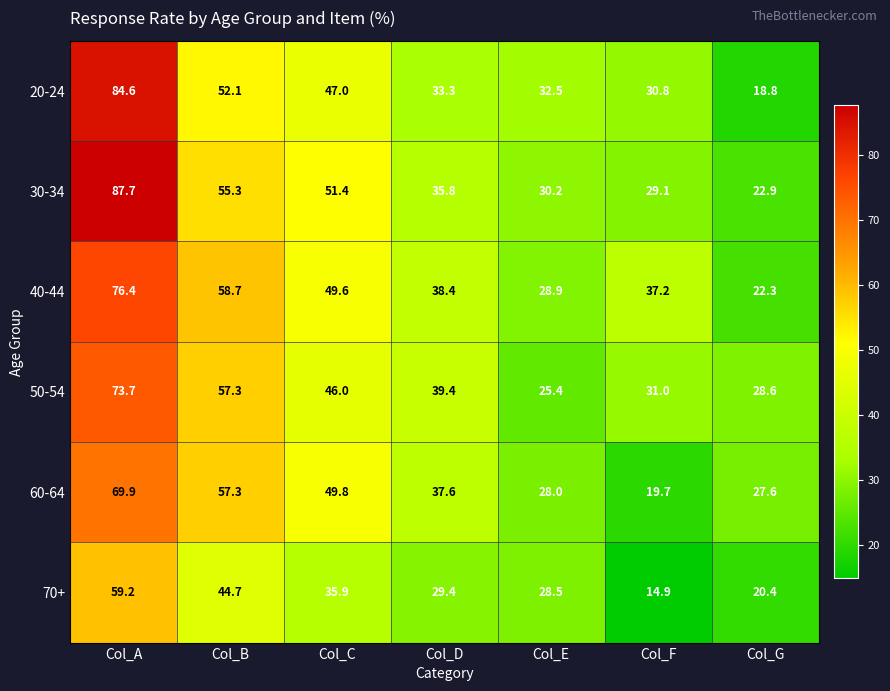

True or false: 60-64 has a value of 12.0 at Col_D.

False